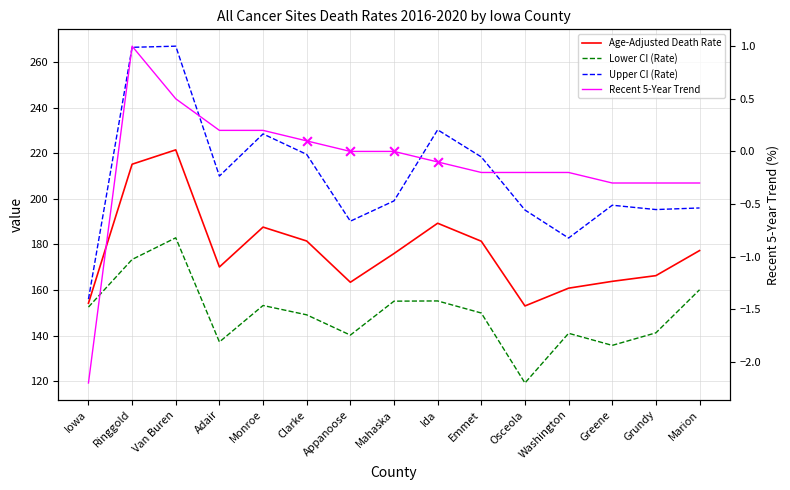

At how many categories does at least one series exceed 222?

4